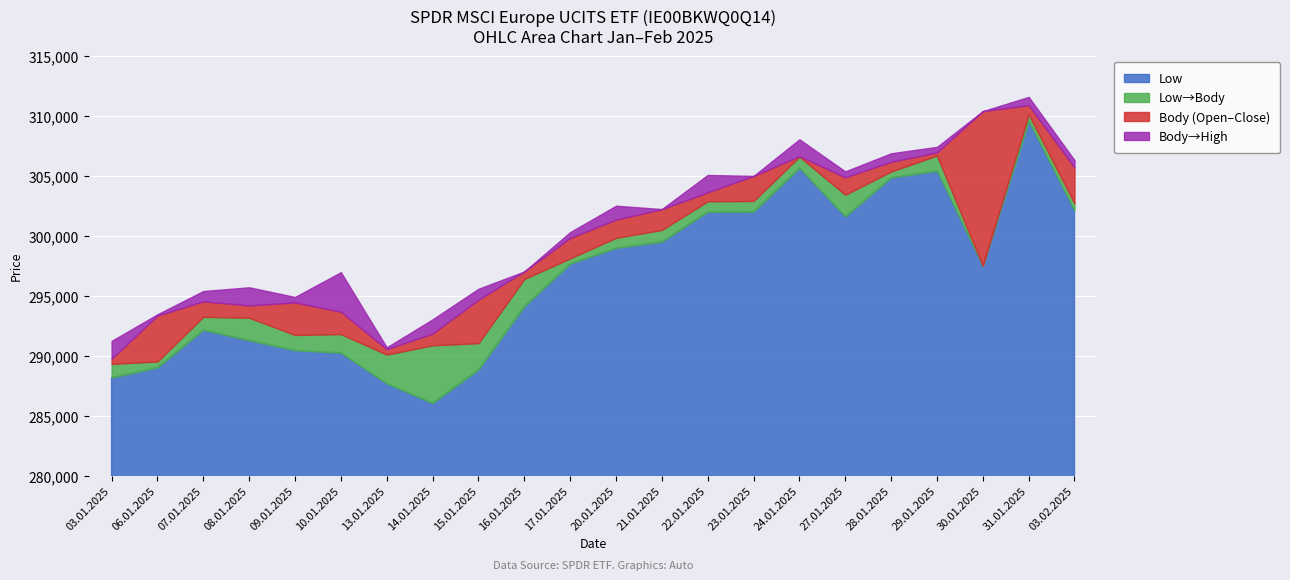

What is the difference between the maximum and minimum values in the Open series?

21376